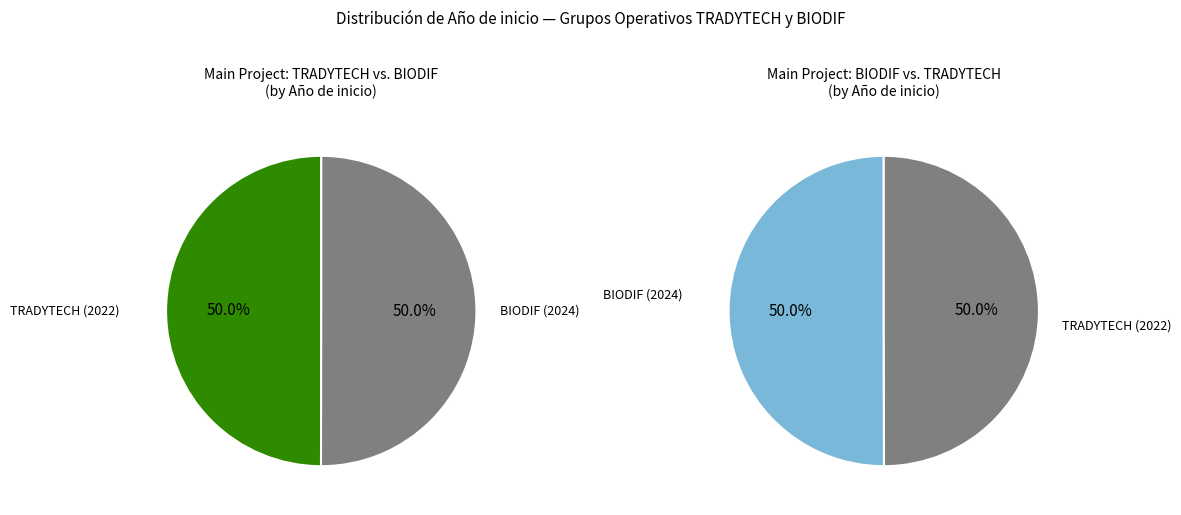

How many segments does this pie chart have?

2